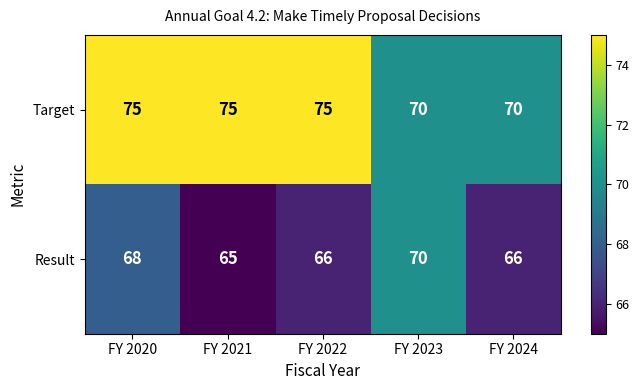

What is the total value across all series at FY 2022?

141